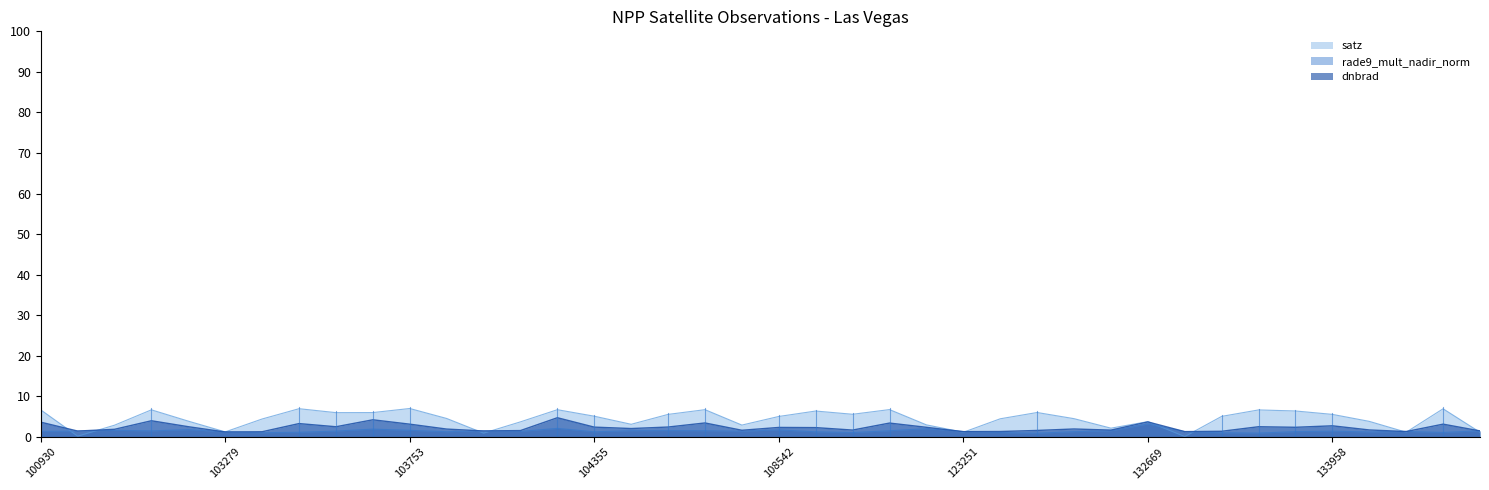

List the series in order of their overall mean, highest first.

satz, dnbrad, rade9_mult_nadir_norm